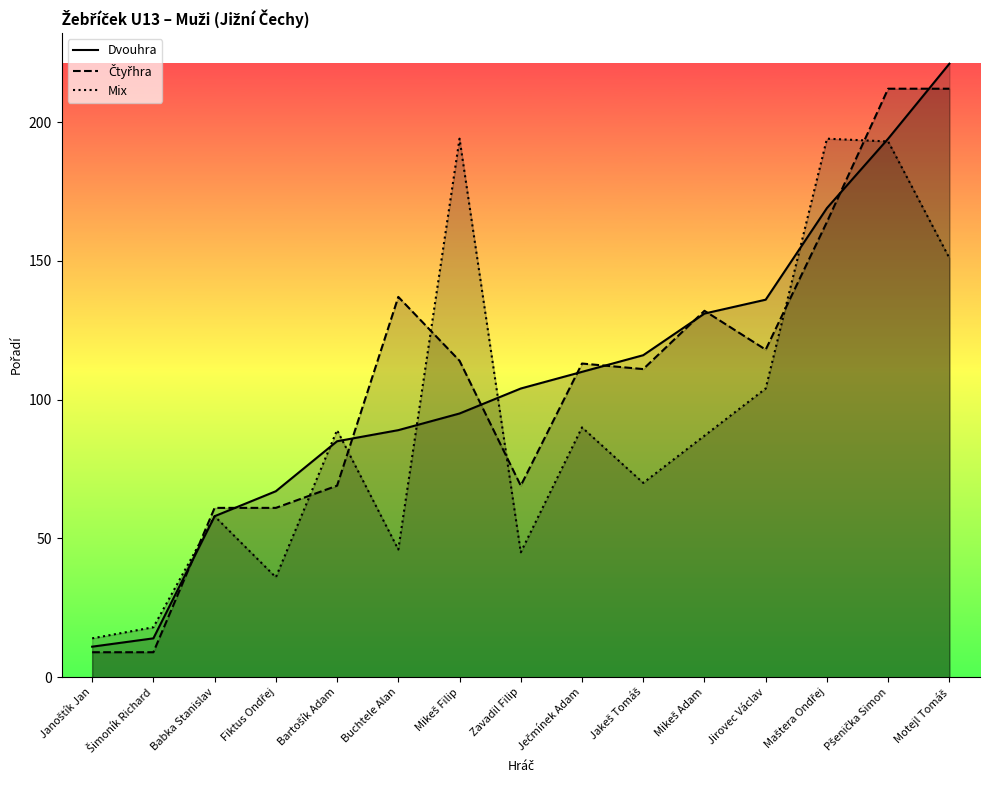

What is the difference between the Mix values at Zavadil Filip and Jakeš Tomáš?

25